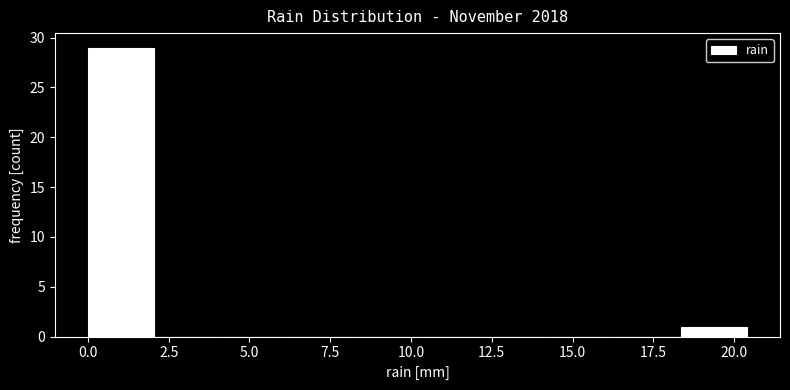

Reading left to right, transcribe this chart: for each bar, give the range it covers on the x-axis and its height. Neither the bar edges nor the heights are printed on the chart, so give them approximately, as read against the axes.

0.0 to 2.0: 29
2.0 to 4.0: 0
4.0 to 6.0: 0
6.0 to 8.0: 0
8.0 to 10.0: 0
10.0 to 12.0: 0
12.0 to 14.5: 0
14.5 to 16.5: 0
16.5 to 18.5: 0
18.5 to 20.5: 1